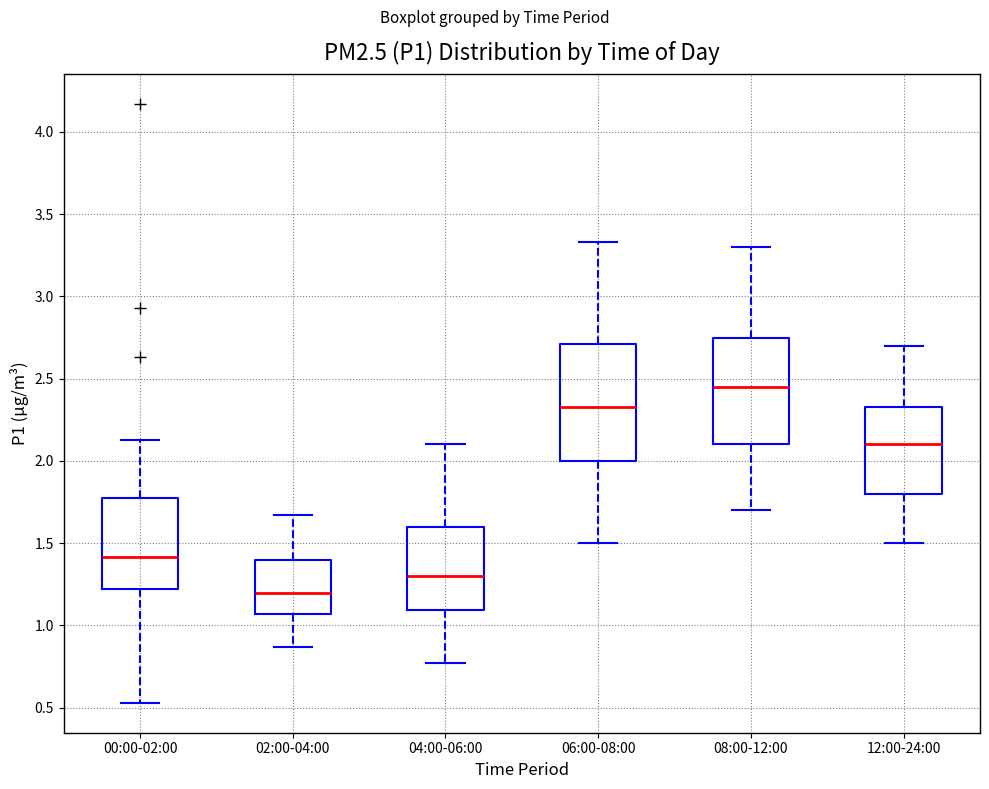

Comparing the boxes themselves (not the whiskers), which one is the tallest?

06:00-08:00